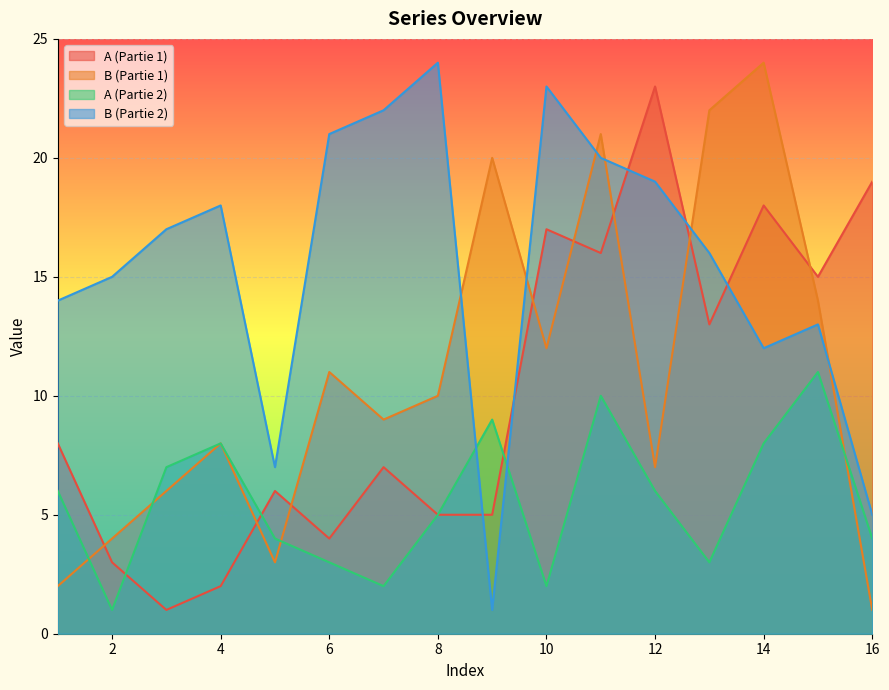

How many series are shown in this chart?

4